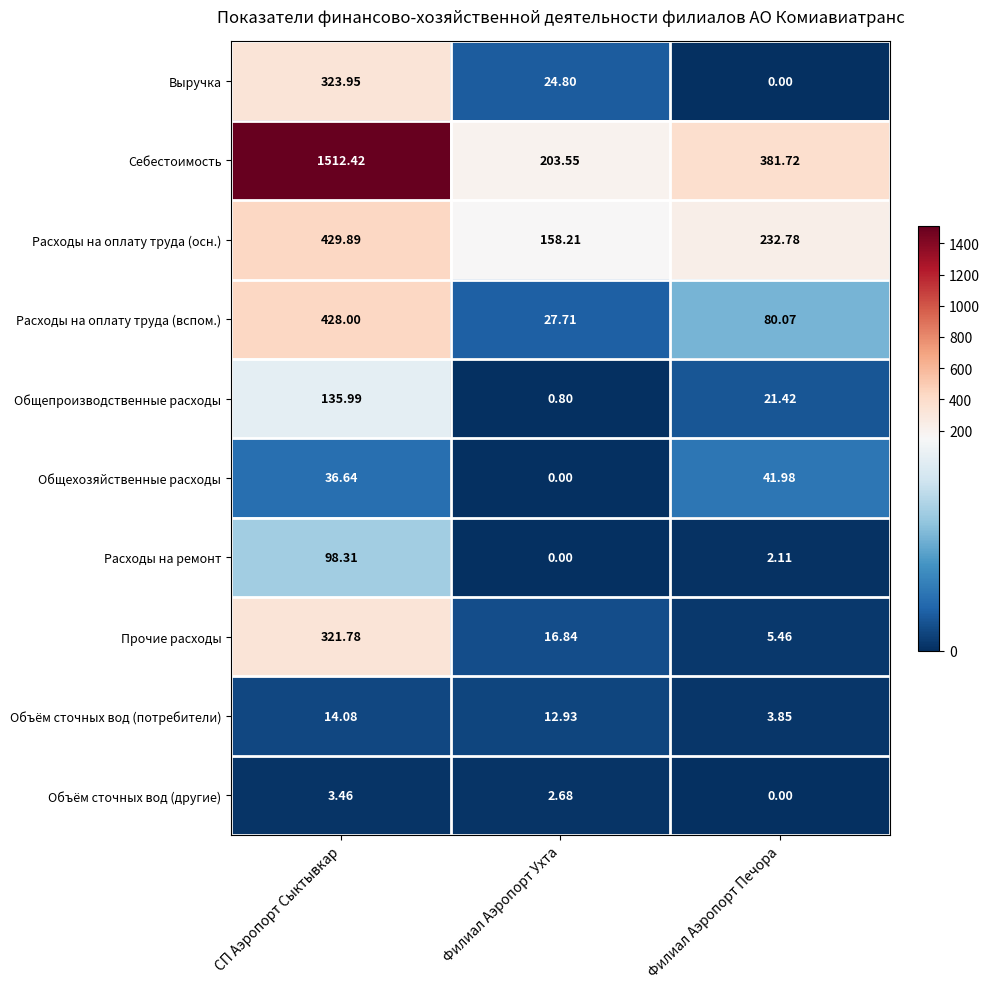

What is the difference between the highest and lowest values at Филиал Аэропорт Печора?

381.7